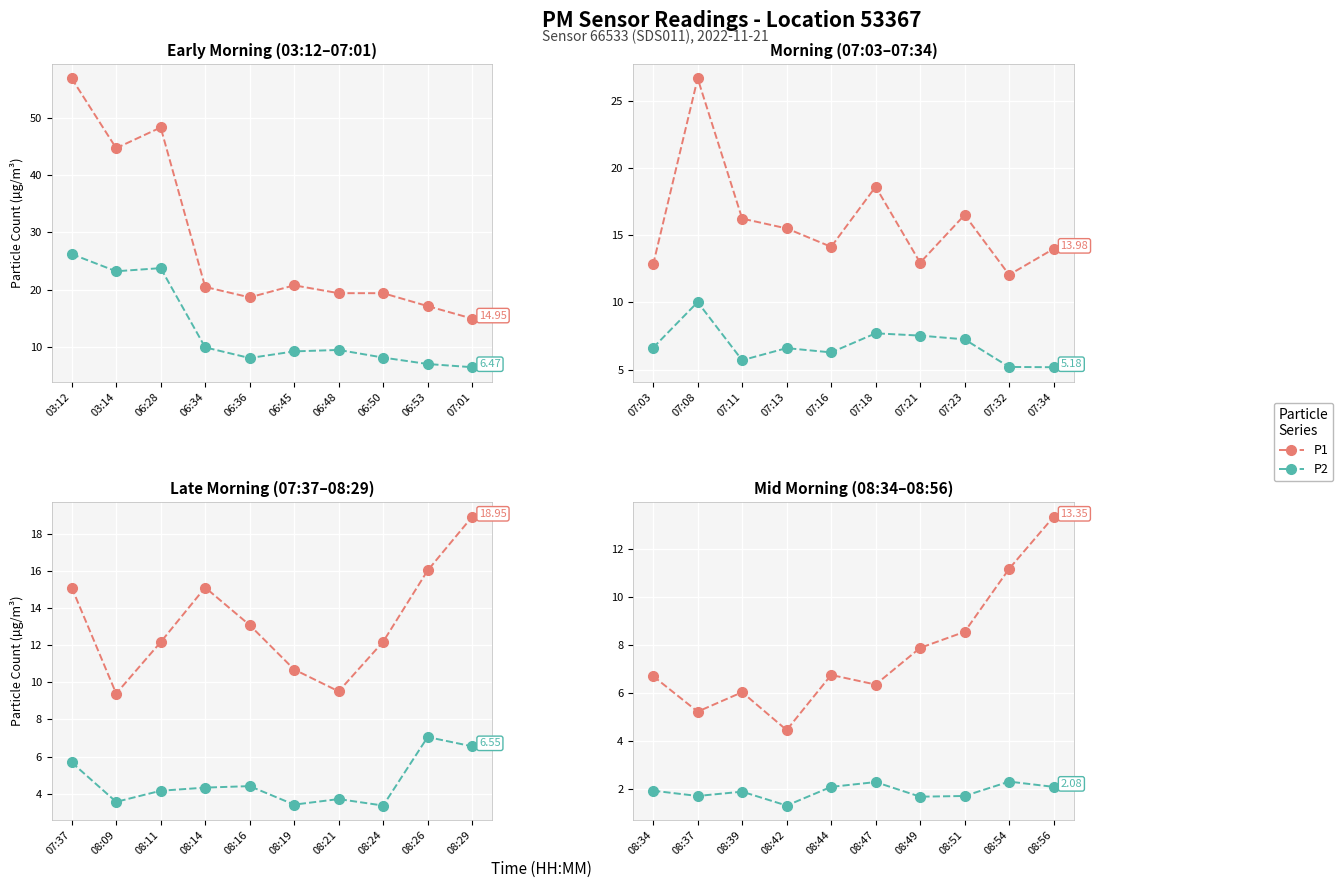

Rank the series at 08:42 from highest to lowest value.

P1, P2